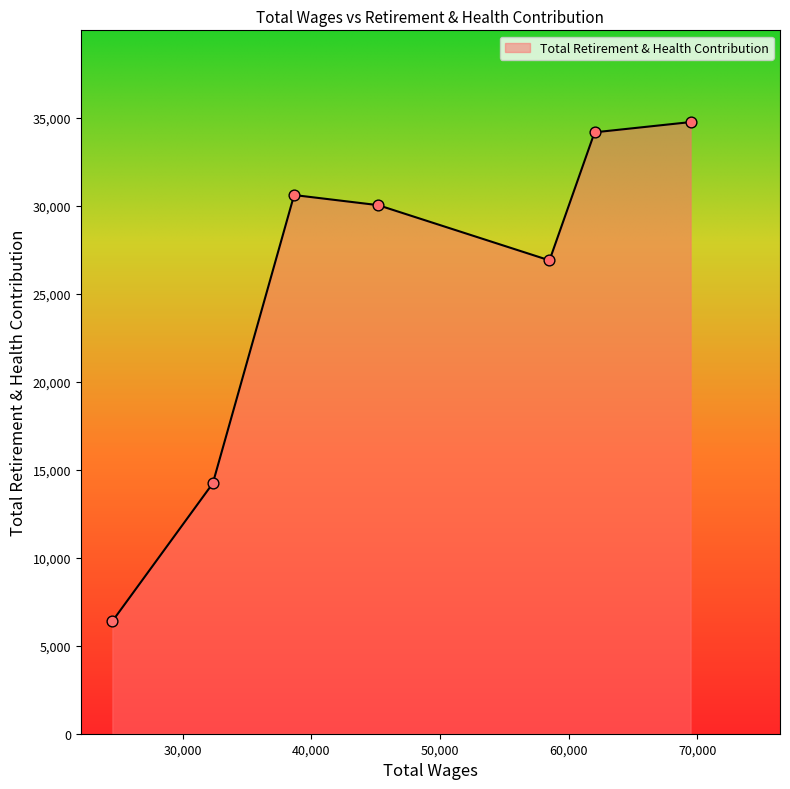

What is the minimum value shown in the chart?

6389